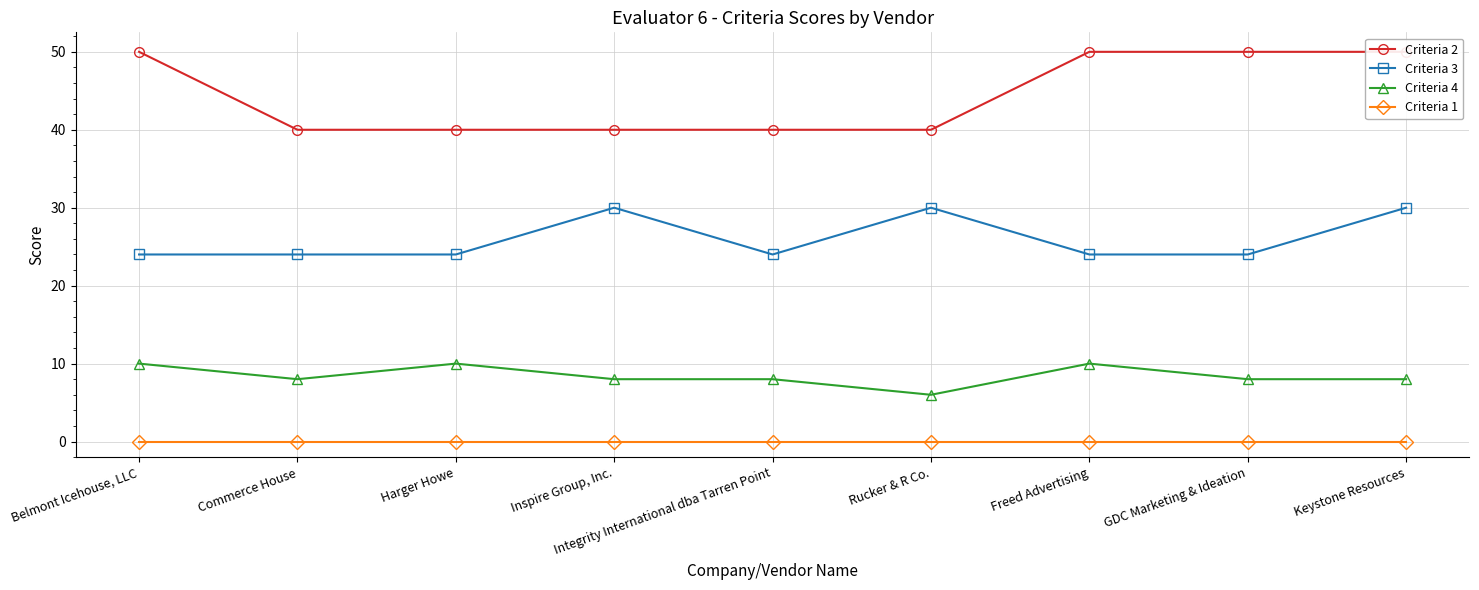

At which label is Criteria 2 closest to 45?

Belmont Icehouse, LLC